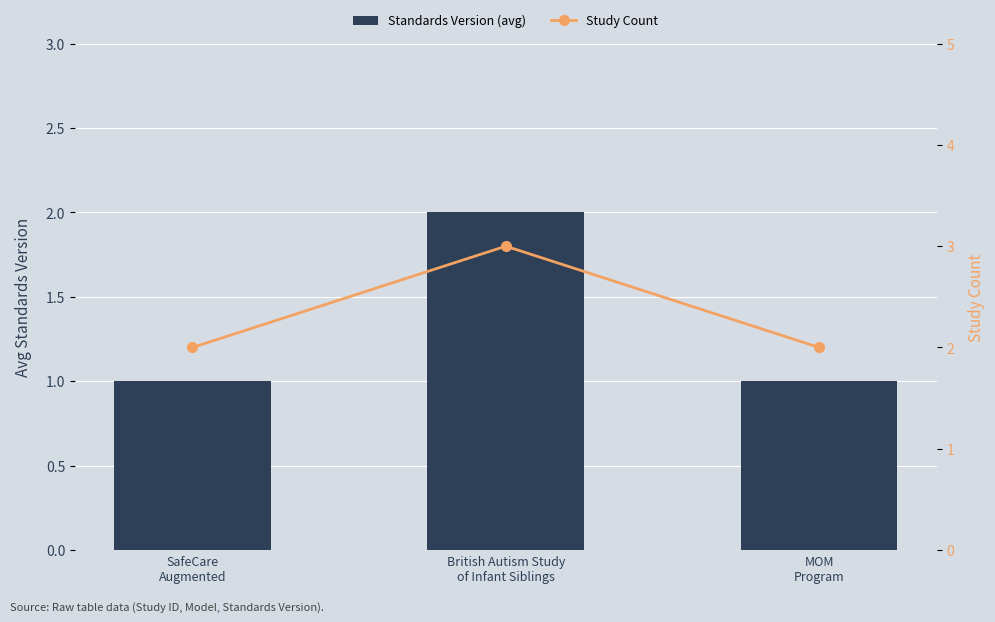

How many data points in Standards Version (avg) are above 1?

1